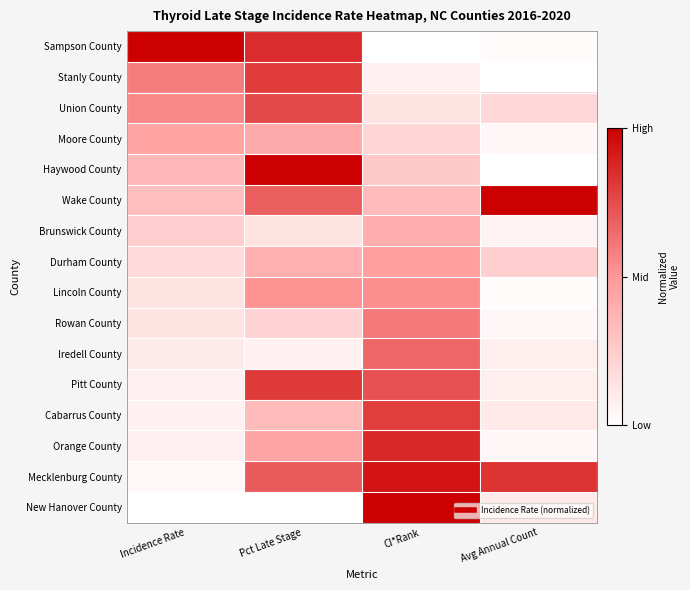

Which label corresponds to the largest value in the chart?

Incidence Rate